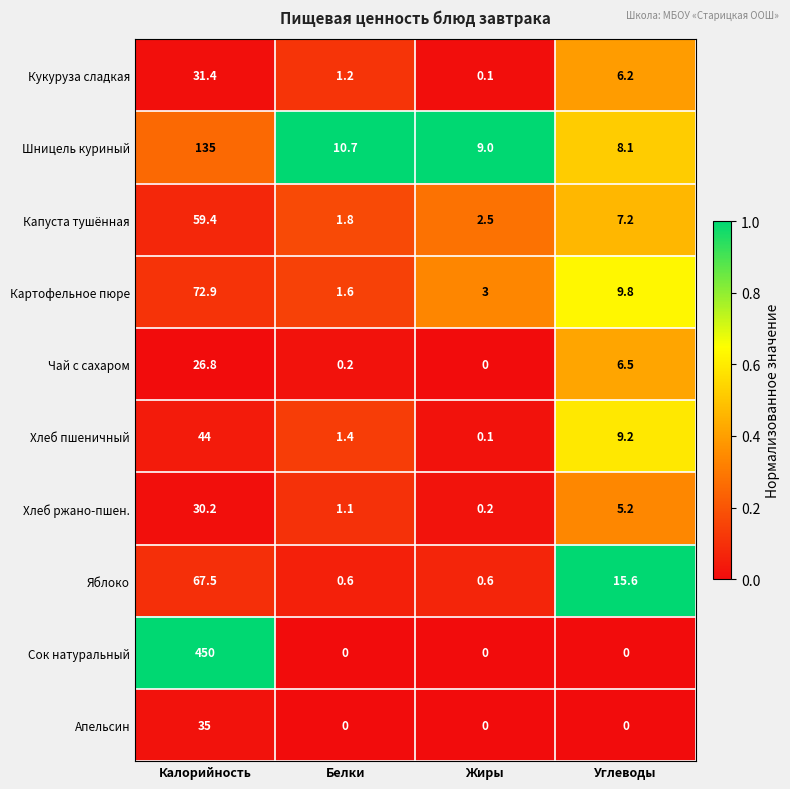

Count the number of categories in the chart.

4